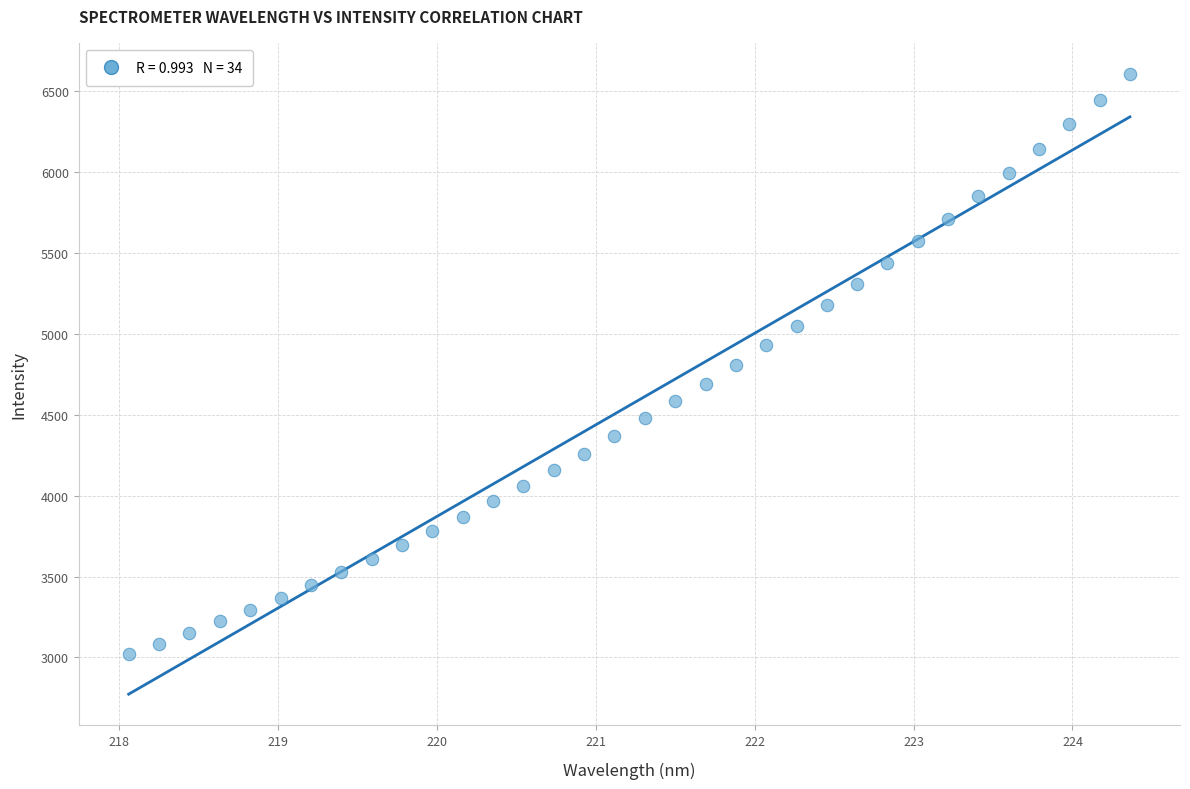

What is the range of X values (max minus min)?

6.3